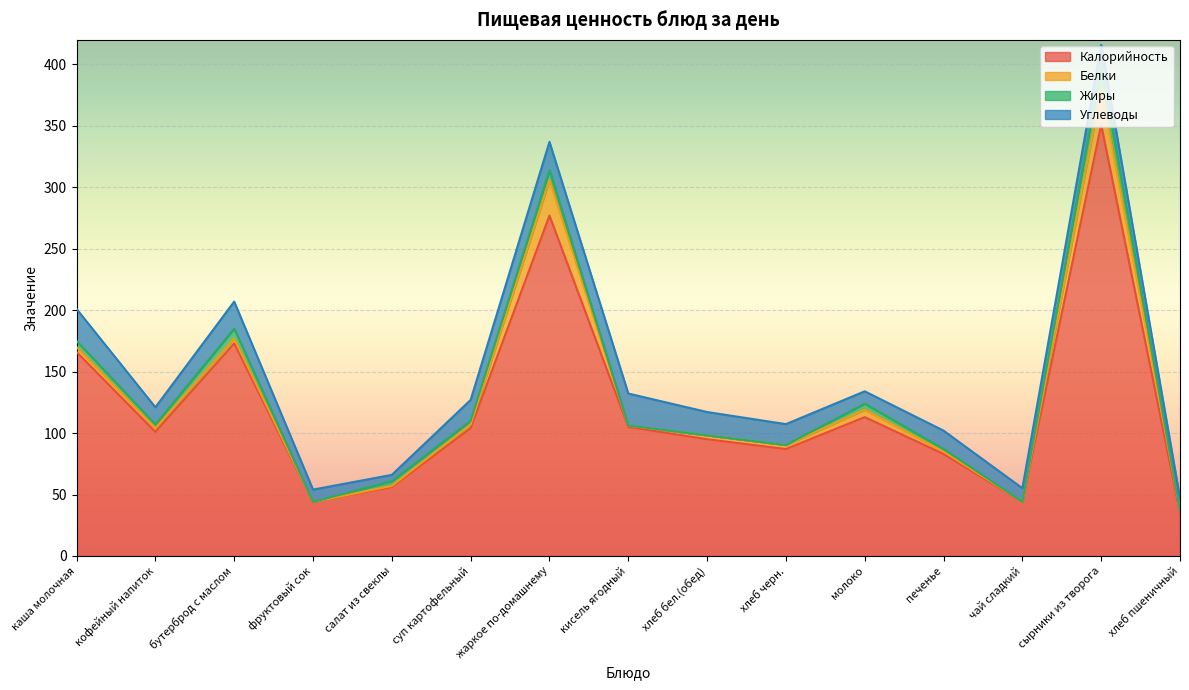

What is the maximum value for Калорийность?

351.0